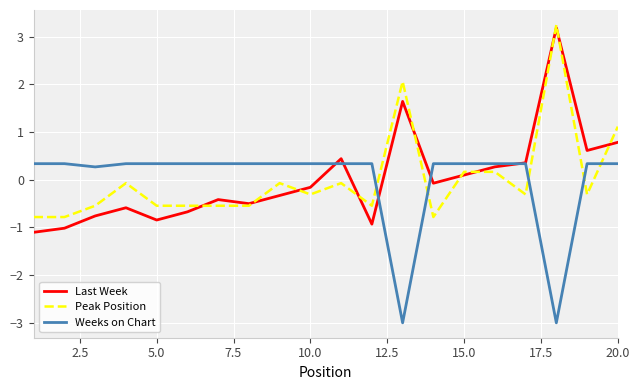

Which series has the largest range (max minus min)?

Last Week